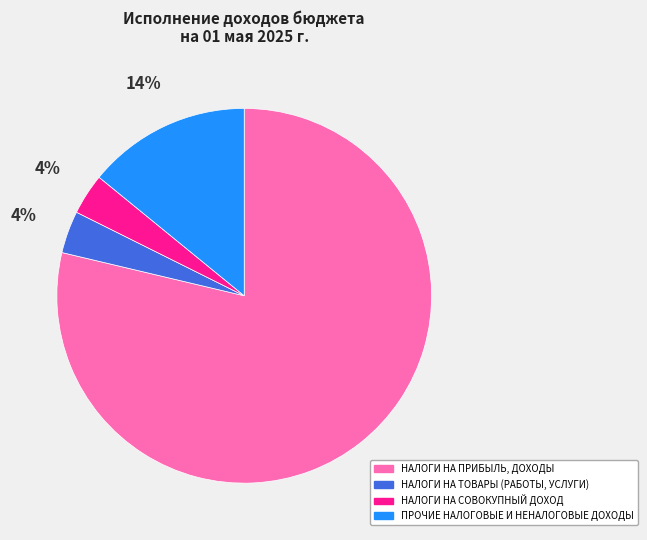

How many segments does this pie chart have?

4